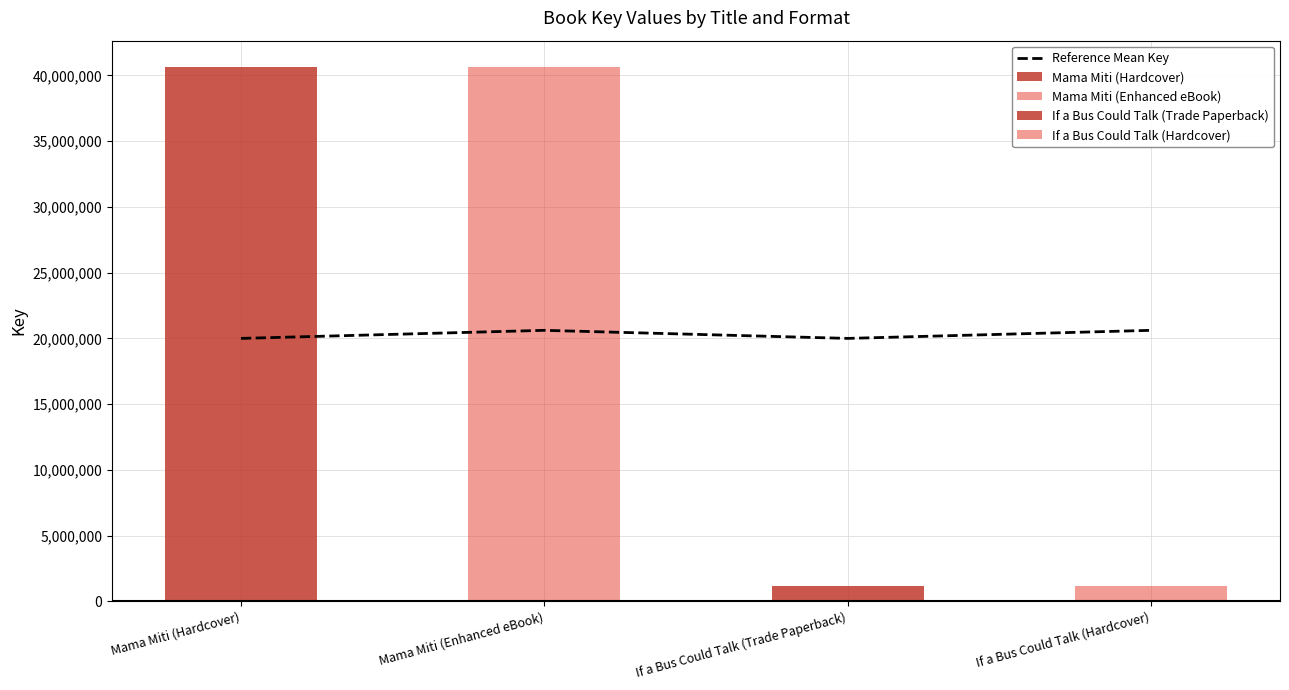

True or false: Reference Mean Key has more than 1 points higher than both neighbors.

False